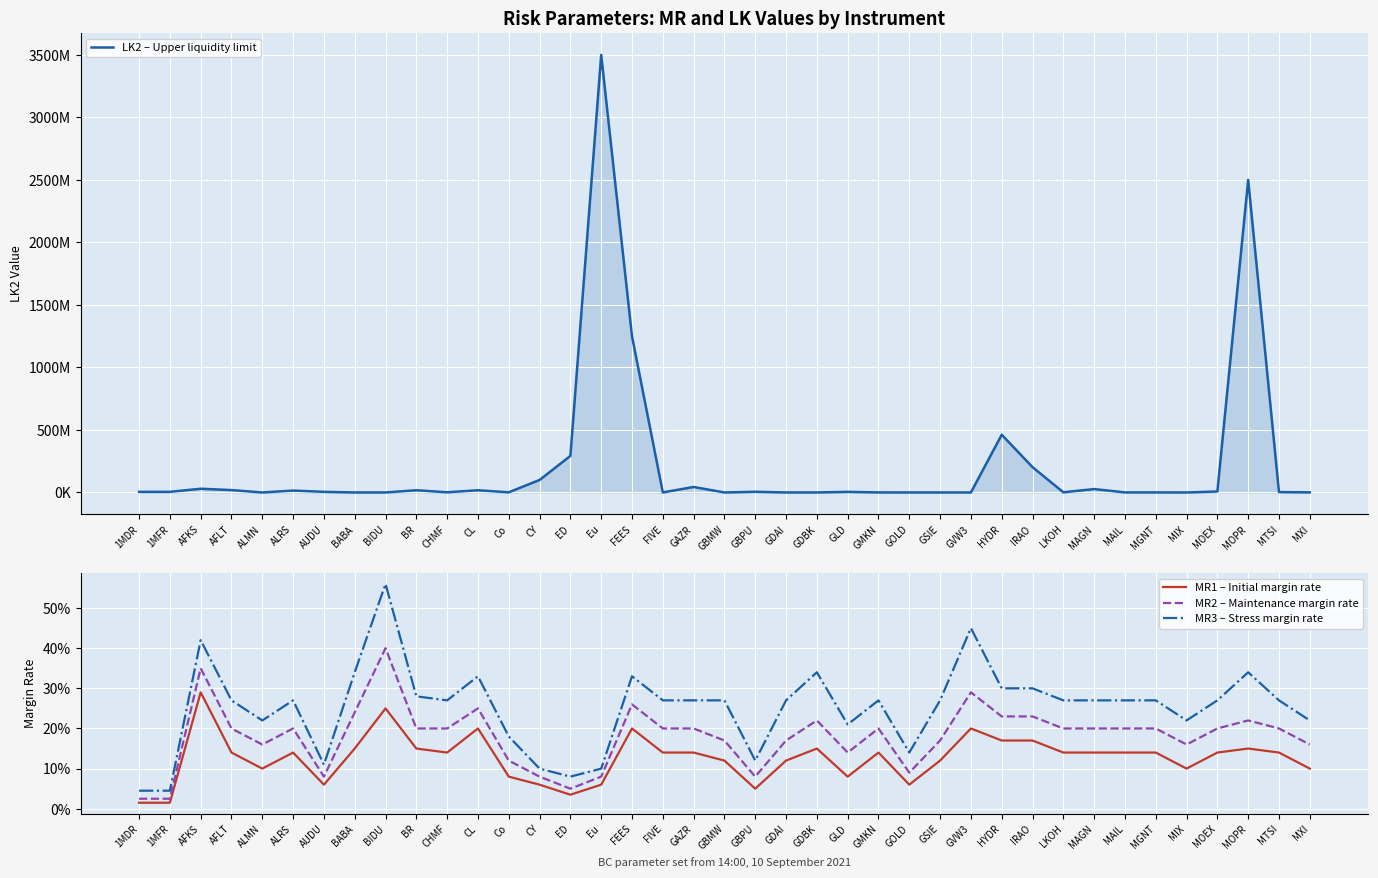

At which label does MR2 – Maintenance margin rate reach its minimum?

1MDR